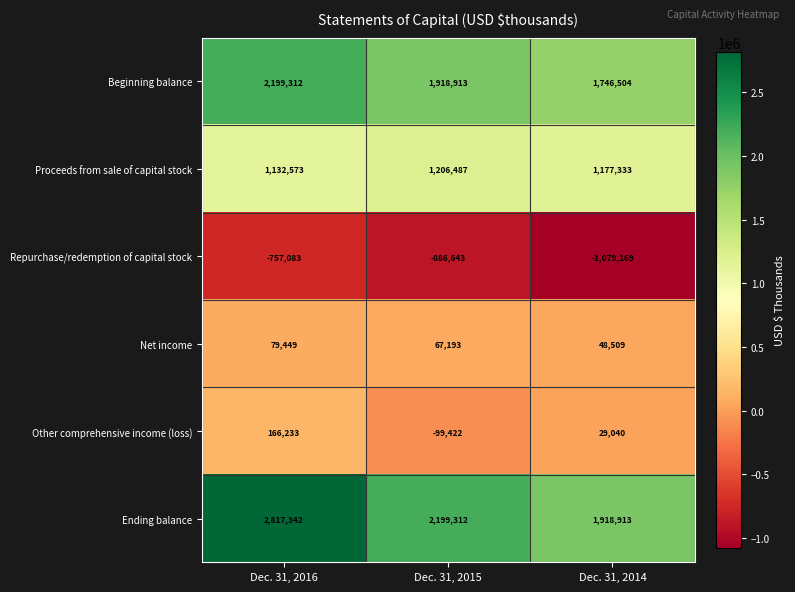

What is the maximum value for Repurchase/redemption of capital stock?

-757083